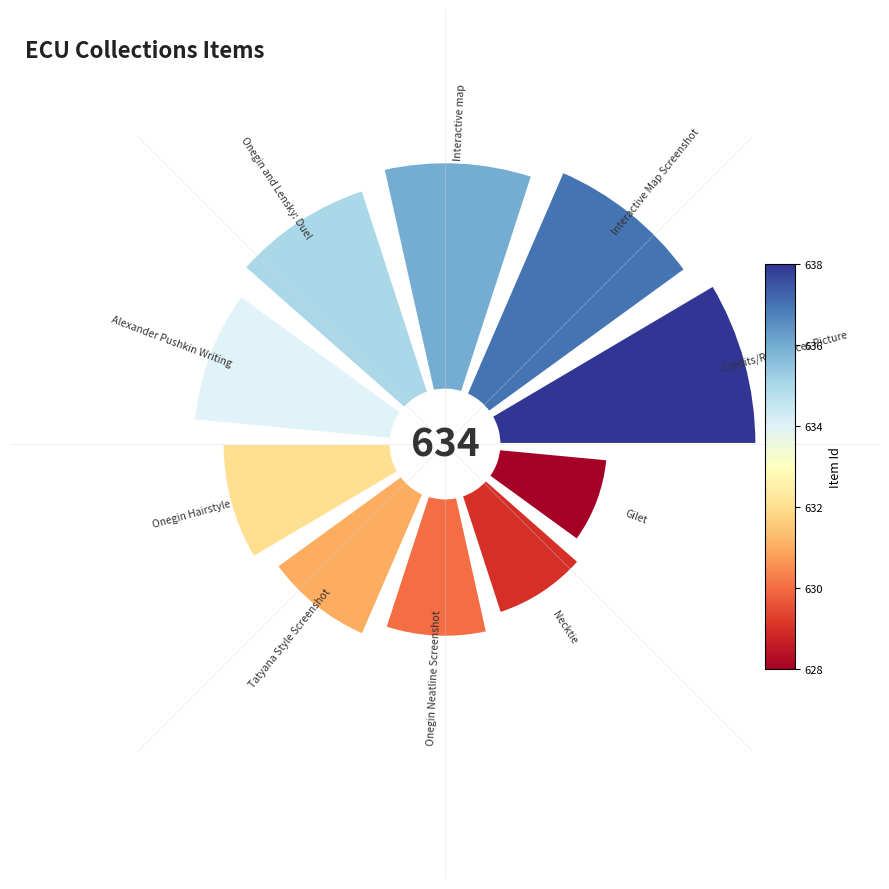

The 7 slice represents 8% of the pie. True or false?

True